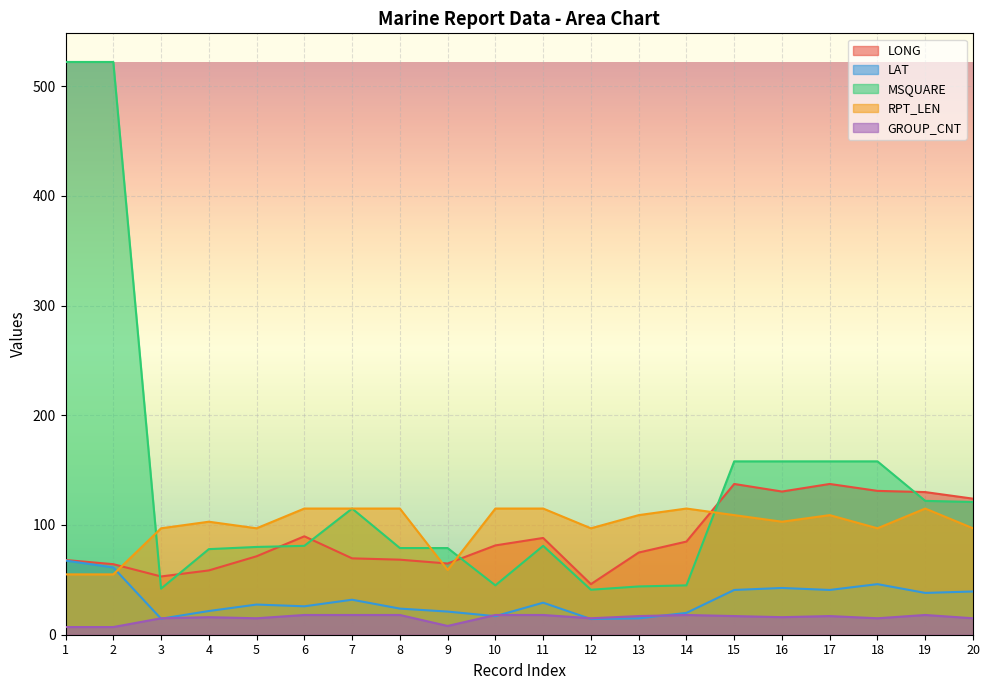

At which category is the sum across all series the highest?

1